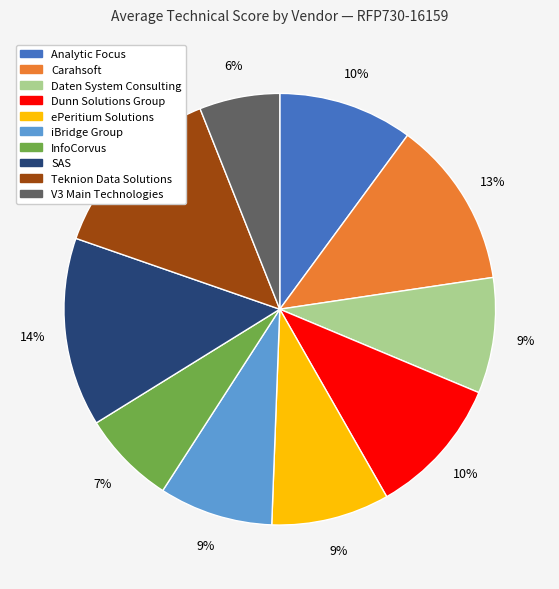

To the nearest percent, what percentage of the pie is Analytic Focus?

10%